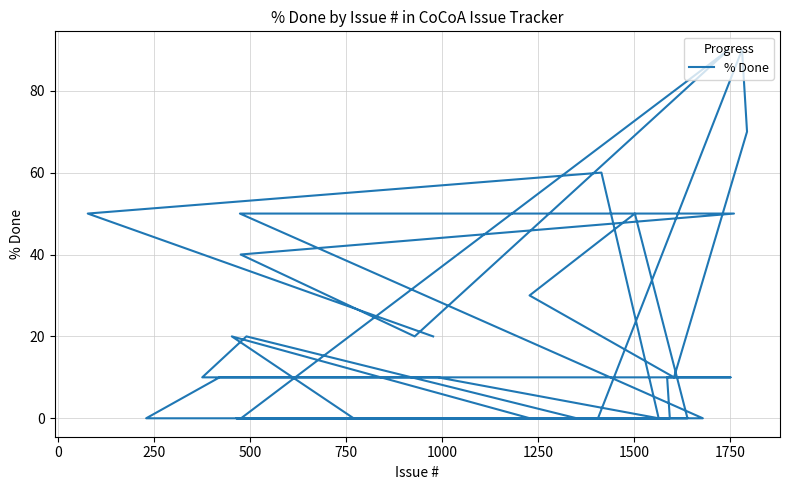

What is the difference between the maximum and minimum values?

90